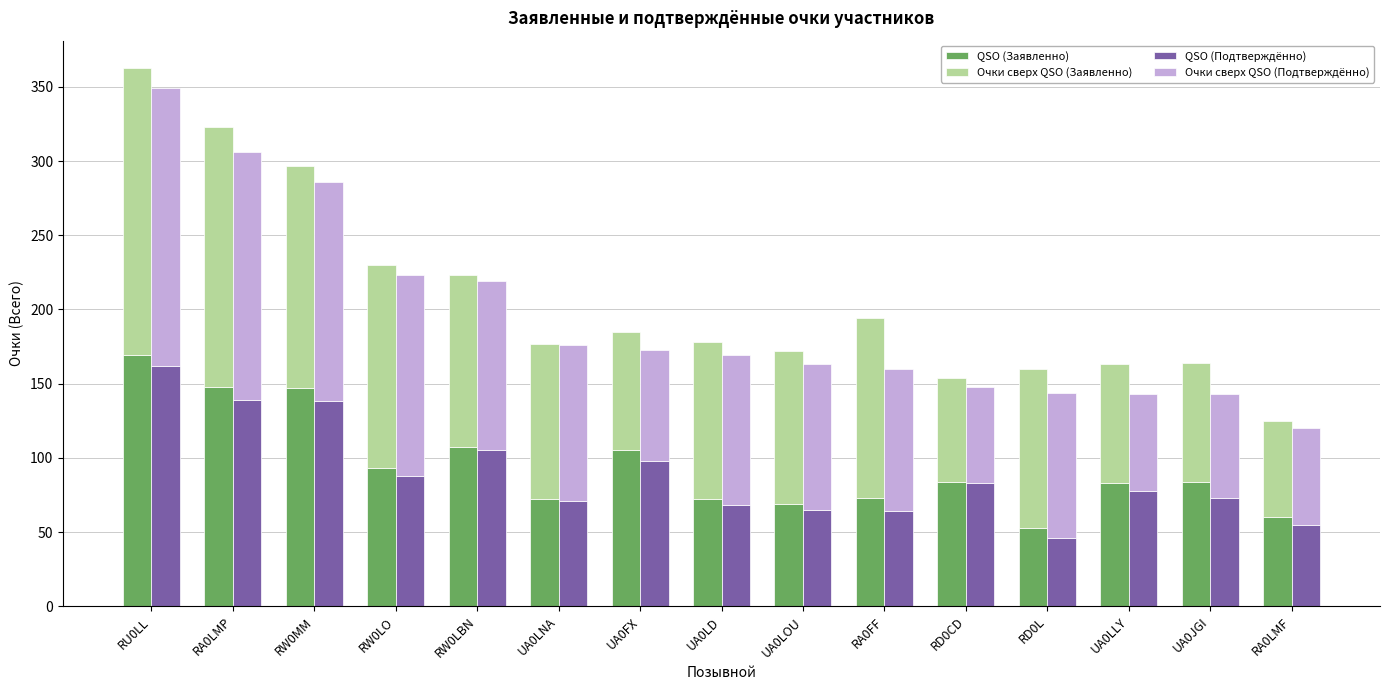

At how many categories does at least one series exceed 133?

4